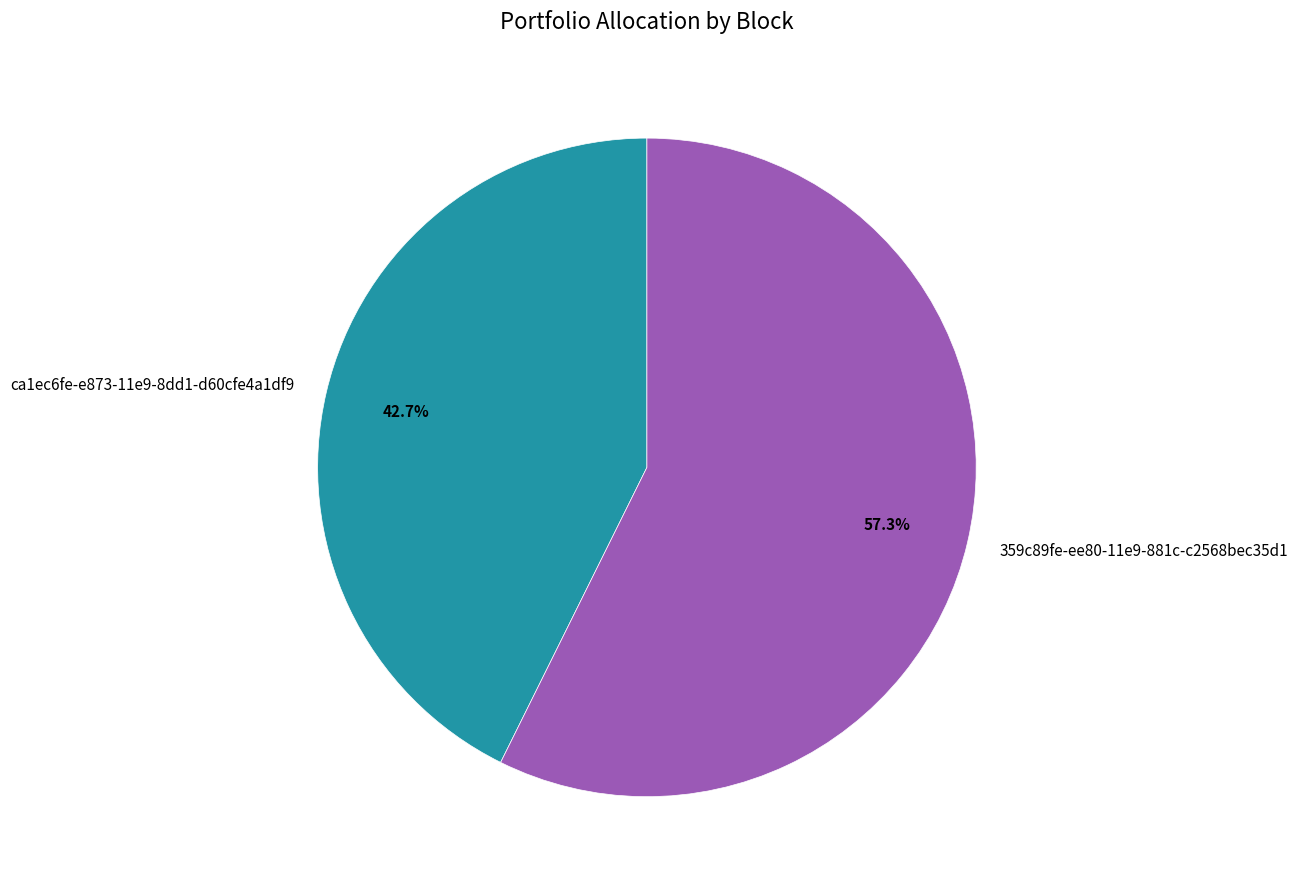

To the nearest percent, what is the combined percentage of 359c89fe-ee80-11e9-881c-c2568bec35d1 and ca1ec6fe-e873-11e9-8dd1-d60cfe4a1df9?

100%